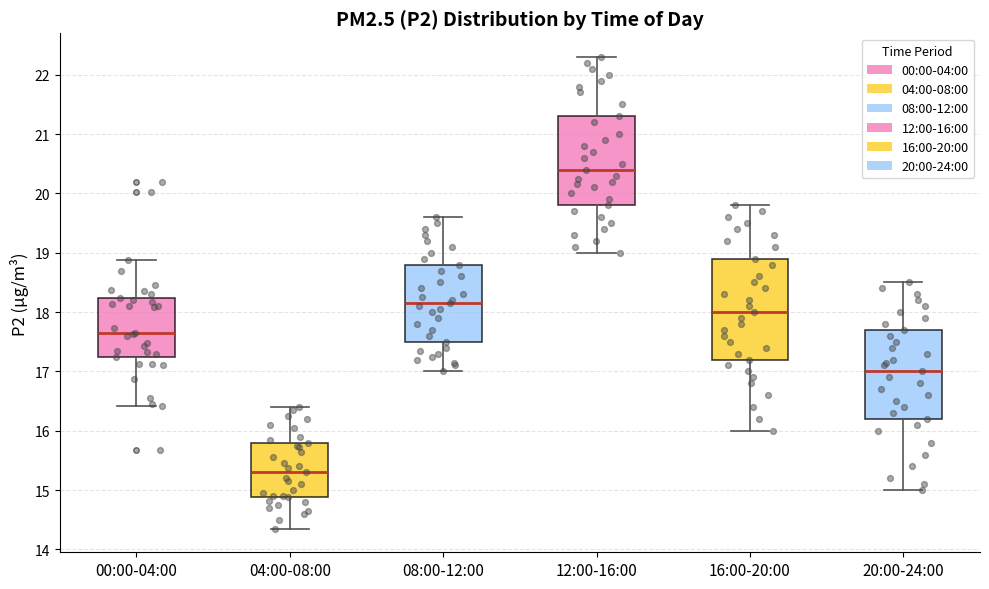

Reading left to right, transcribe this box plot: for each box, give where its median line is, the range the box spans, and where its two whiskers end, as read against the y-axis. The values are not printed on the chart, so give them approximately, as read against the axis.

00:00-04:00: median 17.7, box 17.3 to 18.2, whiskers 16.4 to 18.9
04:00-08:00: median 15.3, box 14.9 to 15.8, whiskers 14.4 to 16.4
08:00-12:00: median 18.2, box 17.5 to 18.8, whiskers 17.0 to 19.6
12:00-16:00: median 20.4, box 19.8 to 21.3, whiskers 19.0 to 22.3
16:00-20:00: median 18.0, box 17.2 to 18.9, whiskers 16.0 to 19.8
20:00-24:00: median 17.0, box 16.2 to 17.7, whiskers 15.0 to 18.5